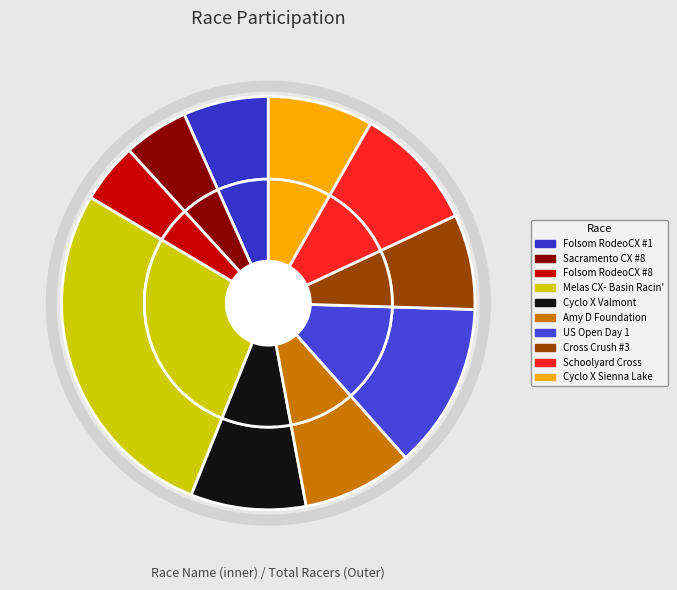

Rank the categories by value from lowest to highest.

Folsom RodeoCX #8, Sacramento CX #8, Folsom RodeoCX #1, Cross Crush #3, Cyclo X Sienna Lake, Amy D Foundation, Cyclo X Valmont, Schoolyard Cross, US Open Day 1, Melas CX- Basin Racin'